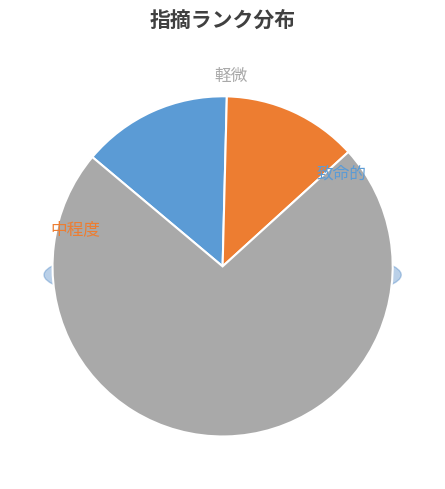

Is the sum of 軽微 and 中程度 greater than half?

Yes